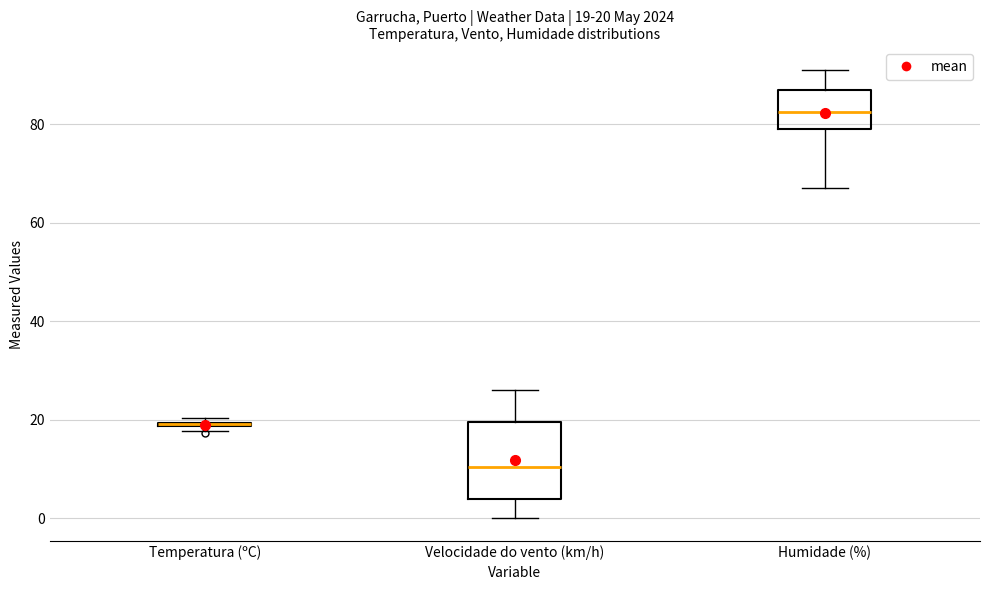

Which box is the tallest, from its lower edge to its upper edge?

Velocidade do vento (km/h)